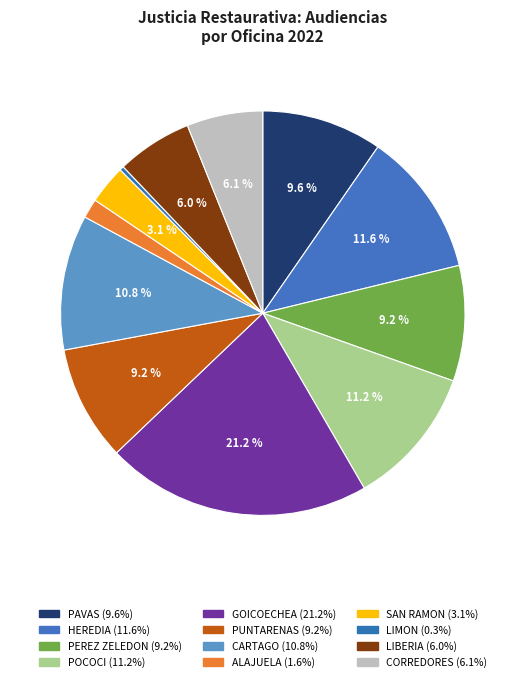

Between CARTAGO and HEREDIA, which is larger?

HEREDIA